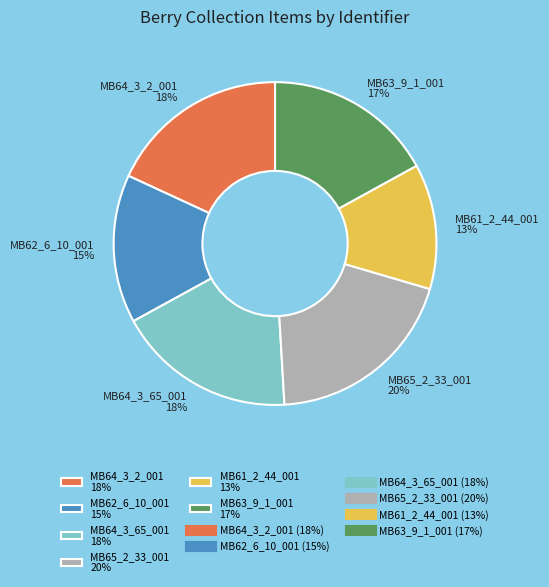

What percentage is the MB64_3_2_001 18% slice, to the nearest percent?

18%